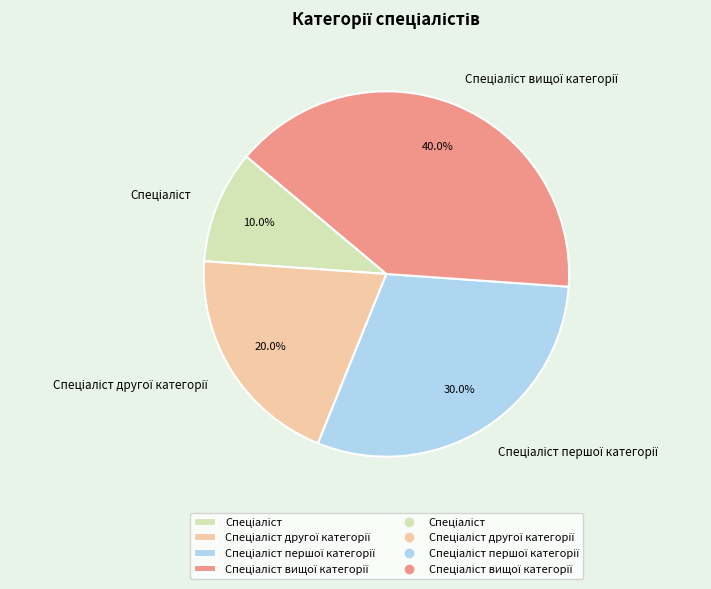

How many segments does this pie chart have?

4